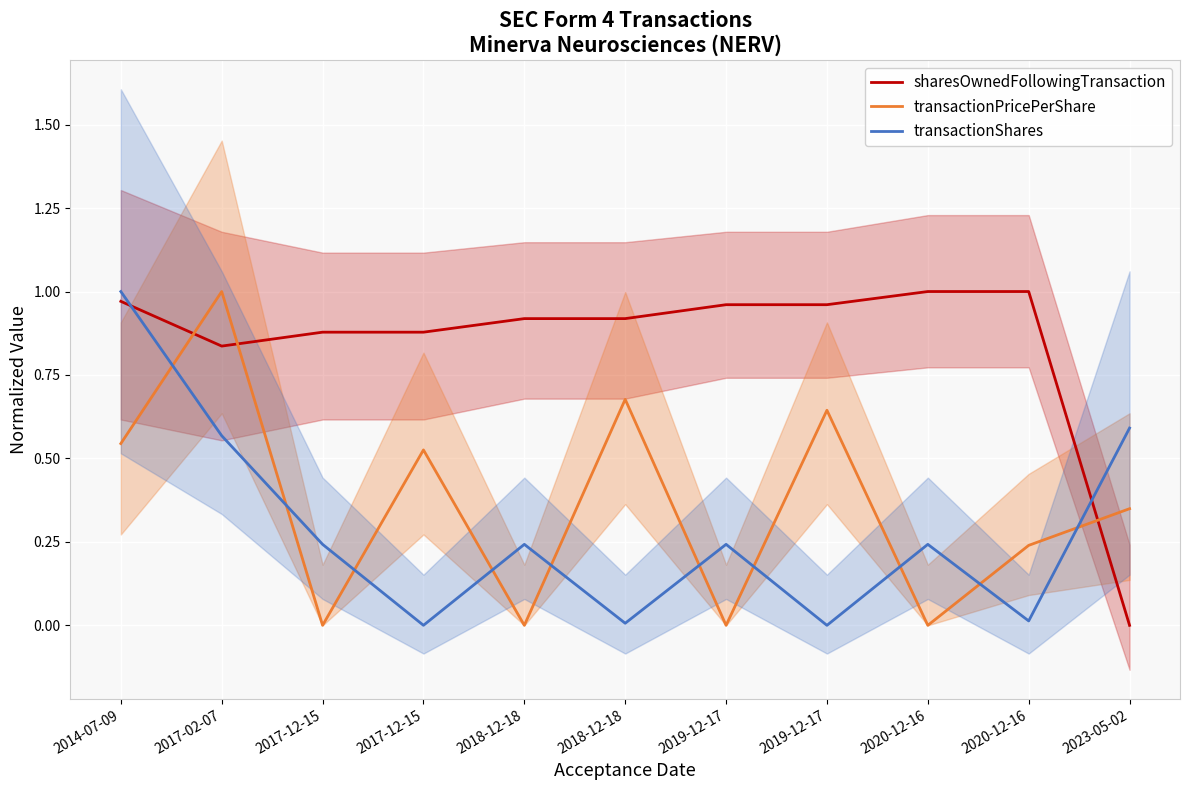

List the series in order of their peak value, highest first.

sharesOwnedFollowingTransaction, transactionPricePerShare, transactionShares